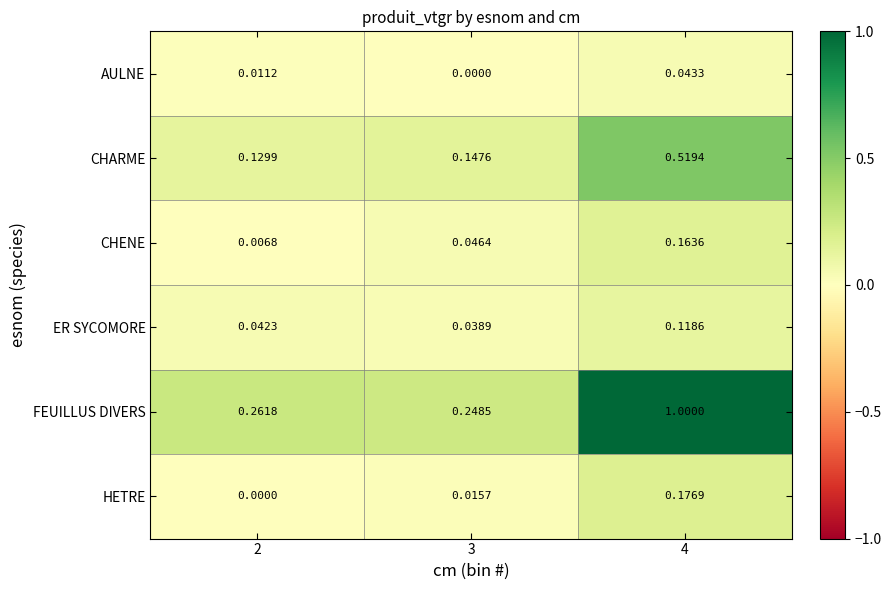

At which category is the sum across all series the highest?

4